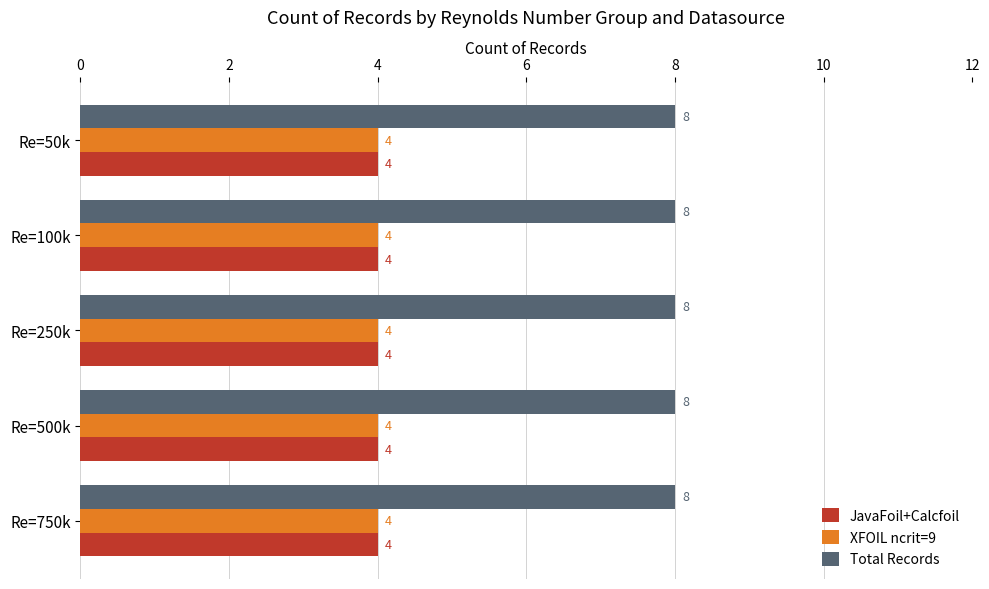

What is the spread (max minus min) of values at Re=250k?

4